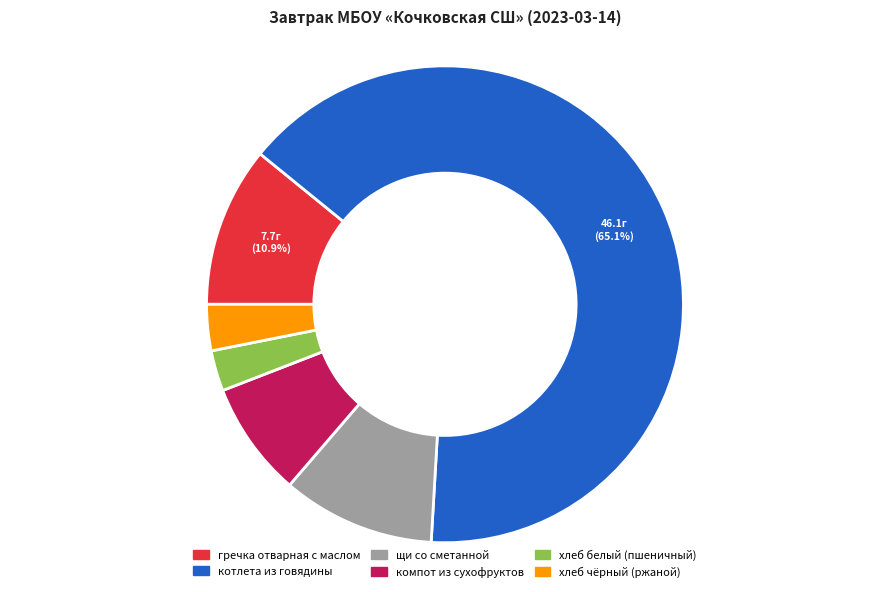

What is the largest slice in the pie chart?

котлета из говядины